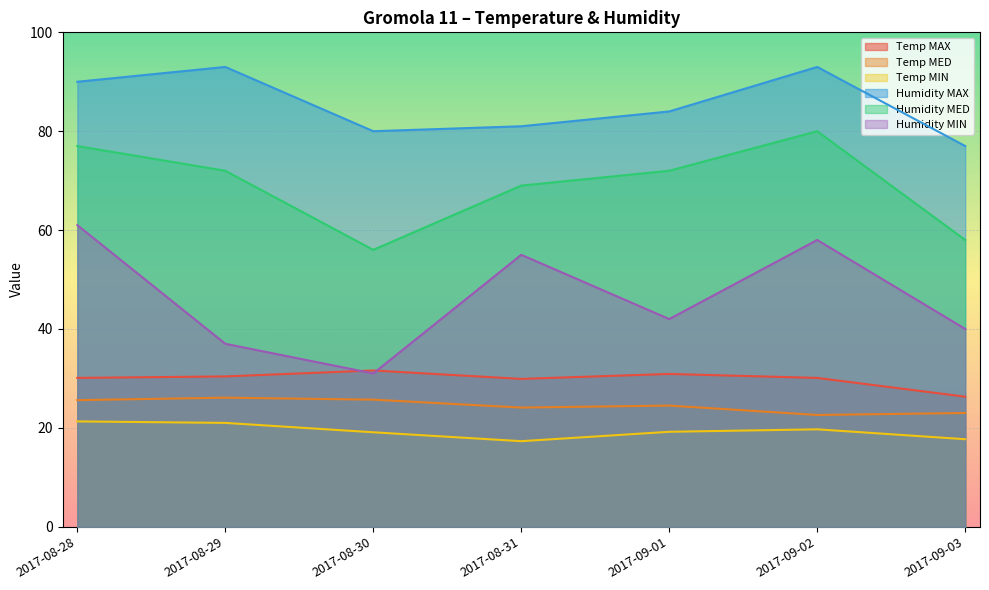

Is it true that Humidity MIN equals 31.0 at 2017-08-30?

True